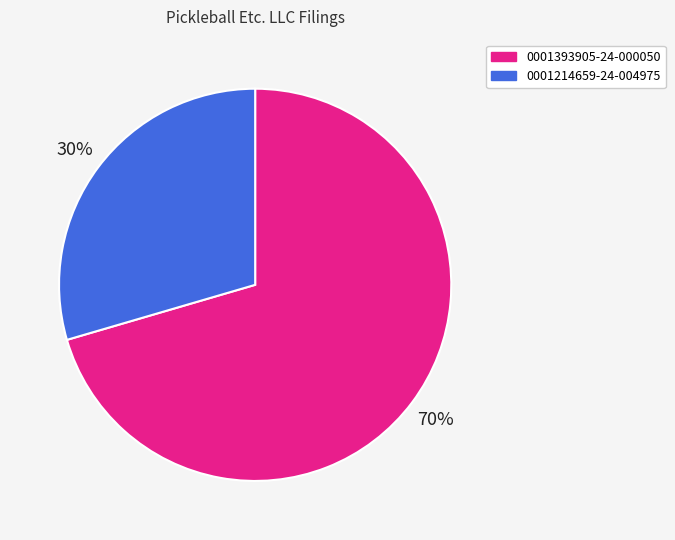

The 0001214659-24-004975 slice represents 30% of the pie. True or false?

True